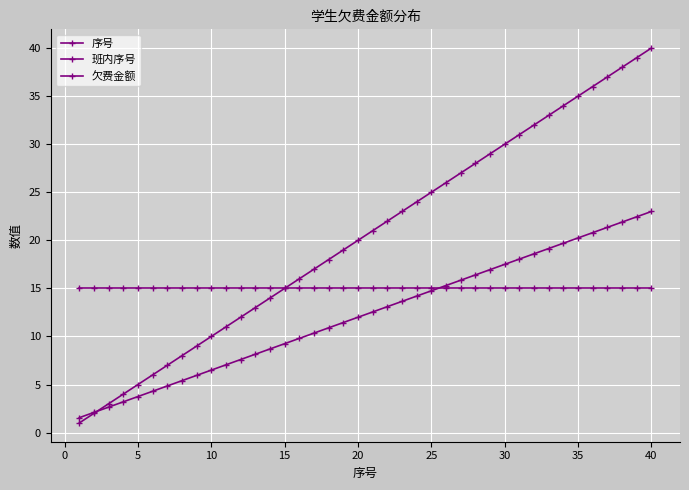

How many data points in 序号 are less than 21?

20